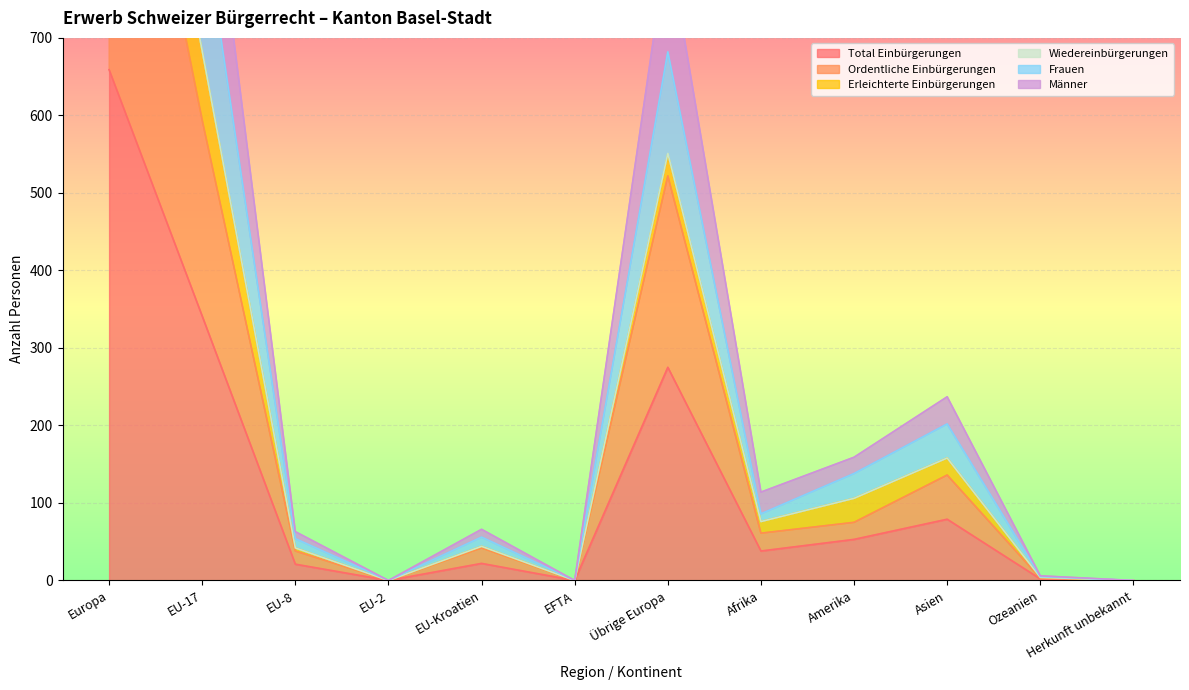

The Total Einbürgerungen series shows 264 at EFTA. True or false?

False